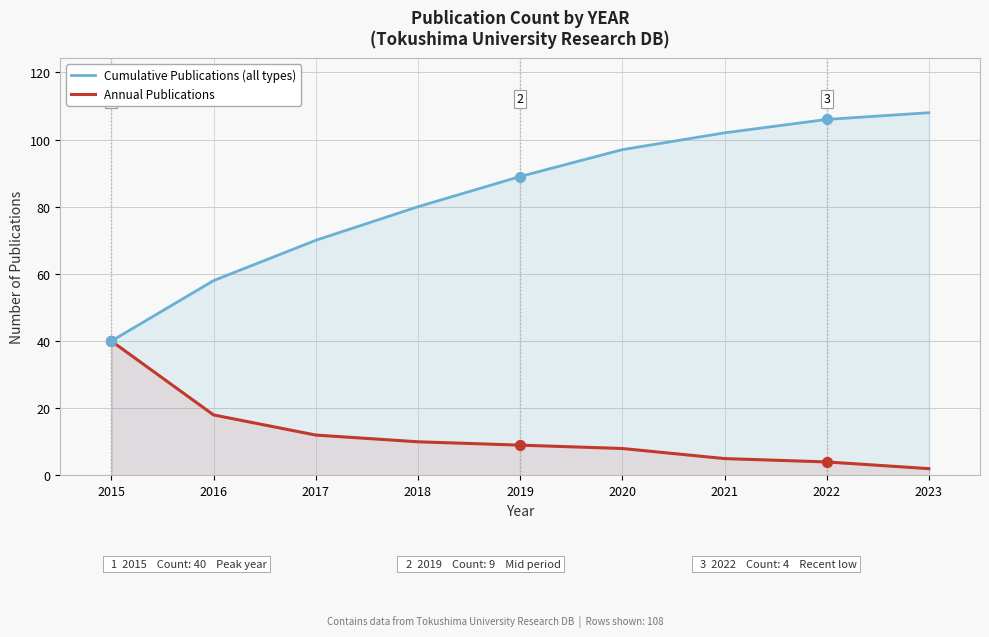

Which series has the widest spread of Y values?

Cumulative Publications (all types)